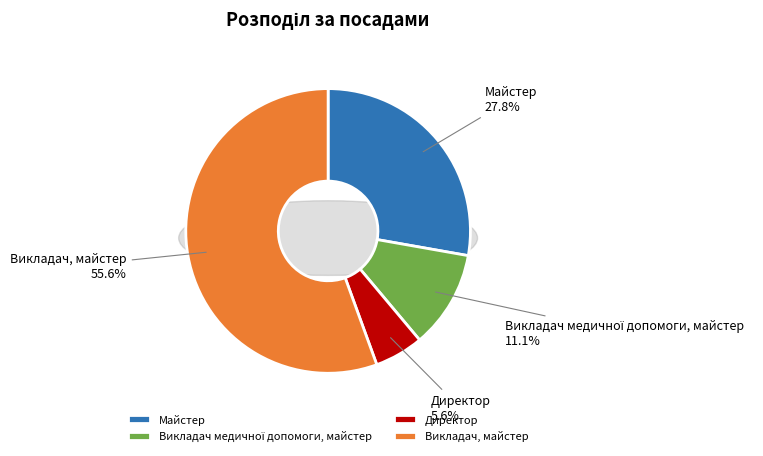

Is the sum of Майстер and Директор greater than half?

No